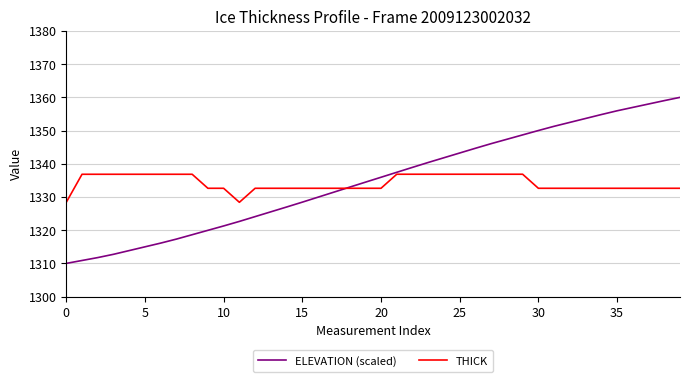

List the series in order of their peak value, highest first.

ELEVATION (scaled), THICK